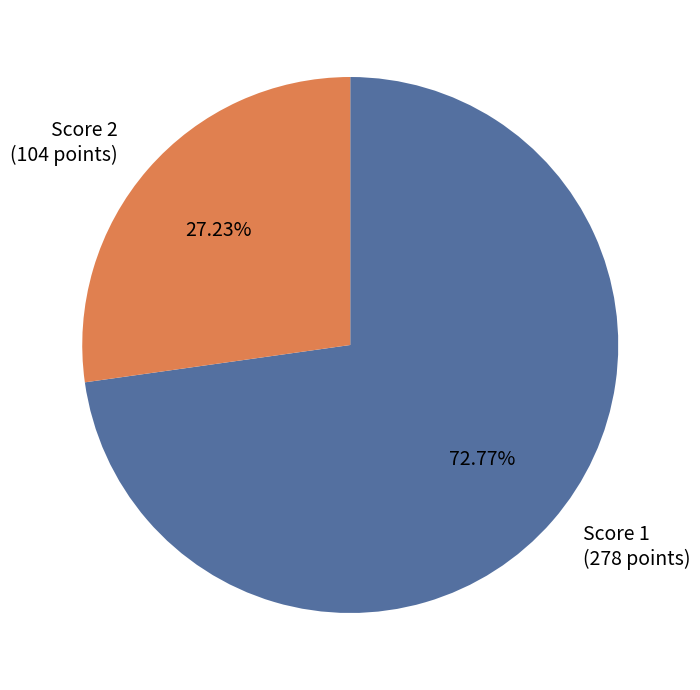

Does Score 1 (278 points) represent more than half of the total?

Yes